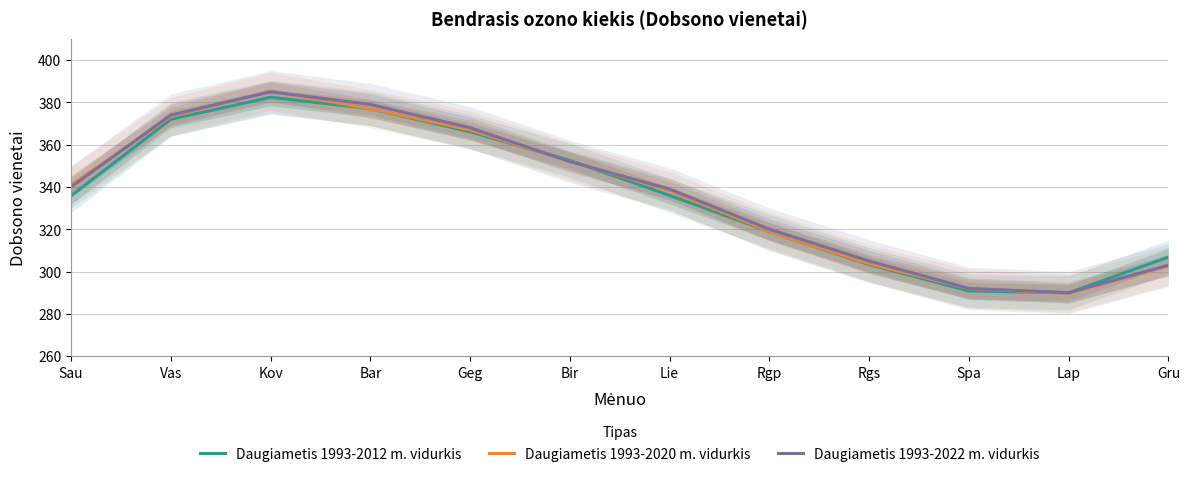

What is the label of the 4th point from the right?

Rgs